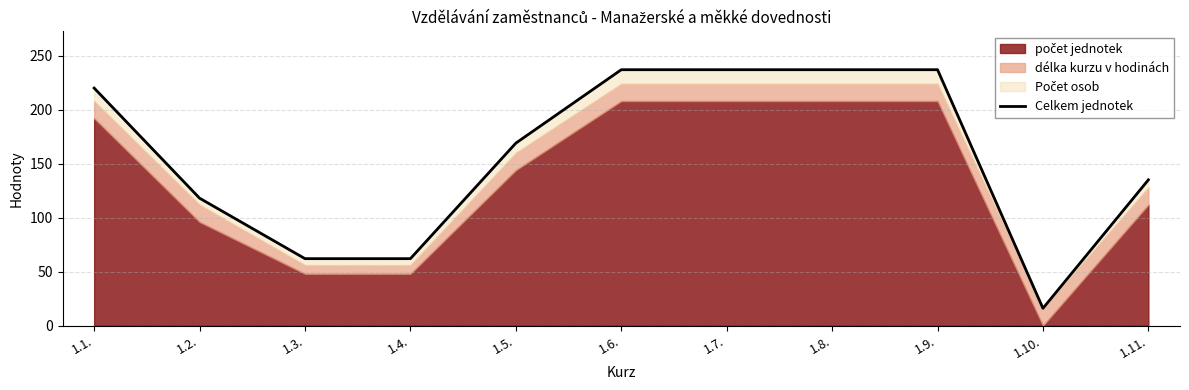

Where is the data nearest to the value 126?

1.2.